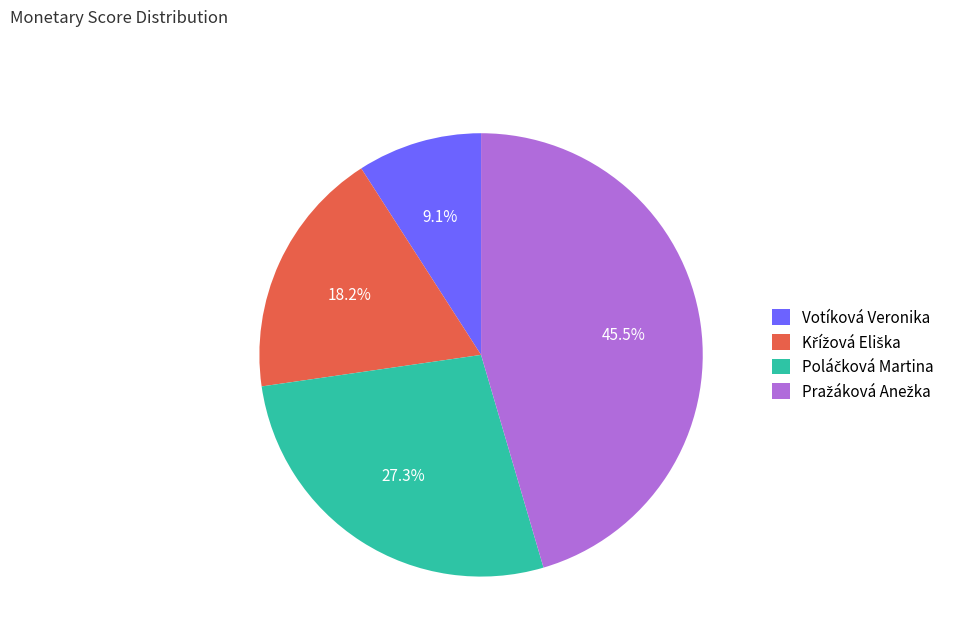

What percentage is NOT represented by Votíková Veronika?

90.9%